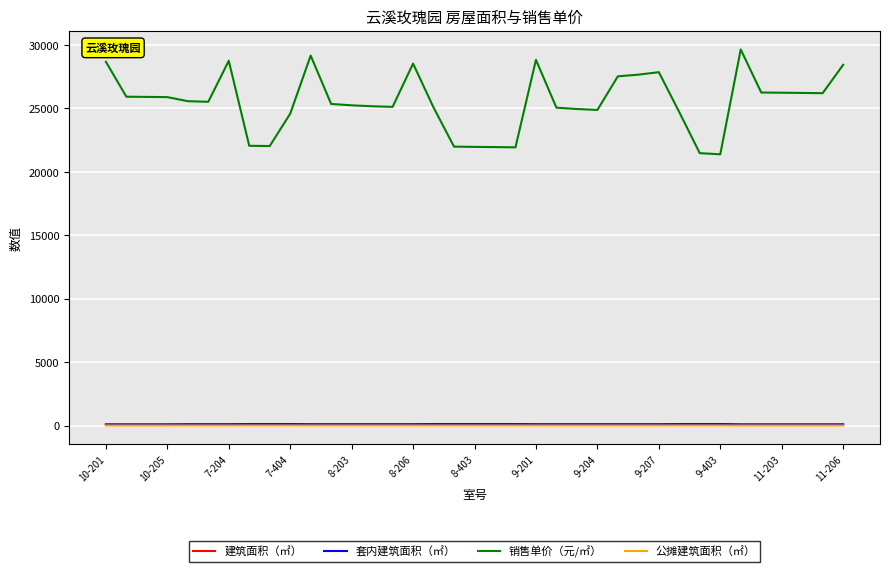

Which series has the largest range (max minus min)?

销售单价（元/㎡）